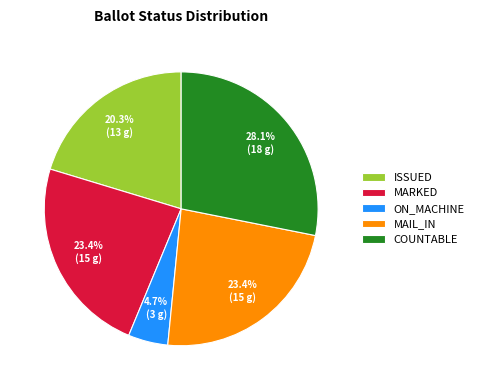

Is the sum of COUNTABLE and MAIL_IN greater than half?

Yes